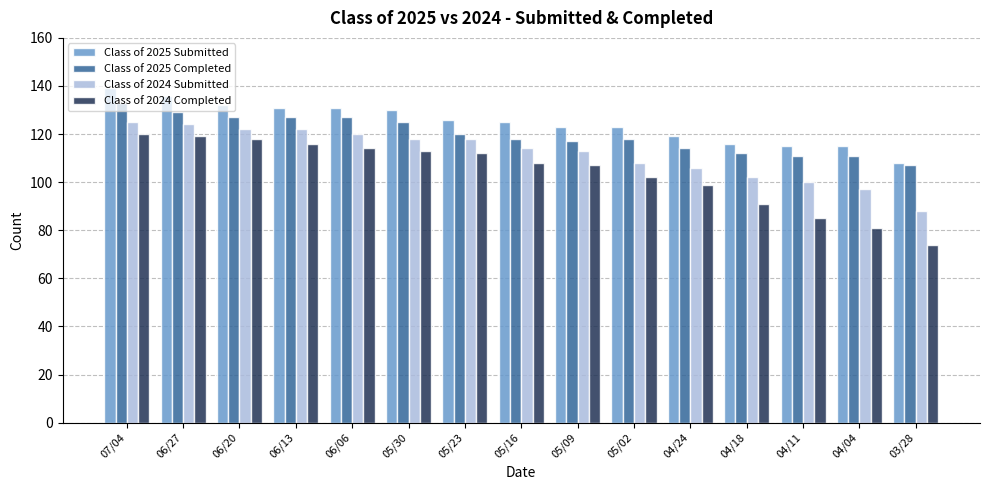

At which label does Class of 2024 Completed first exceed 108?

07/04